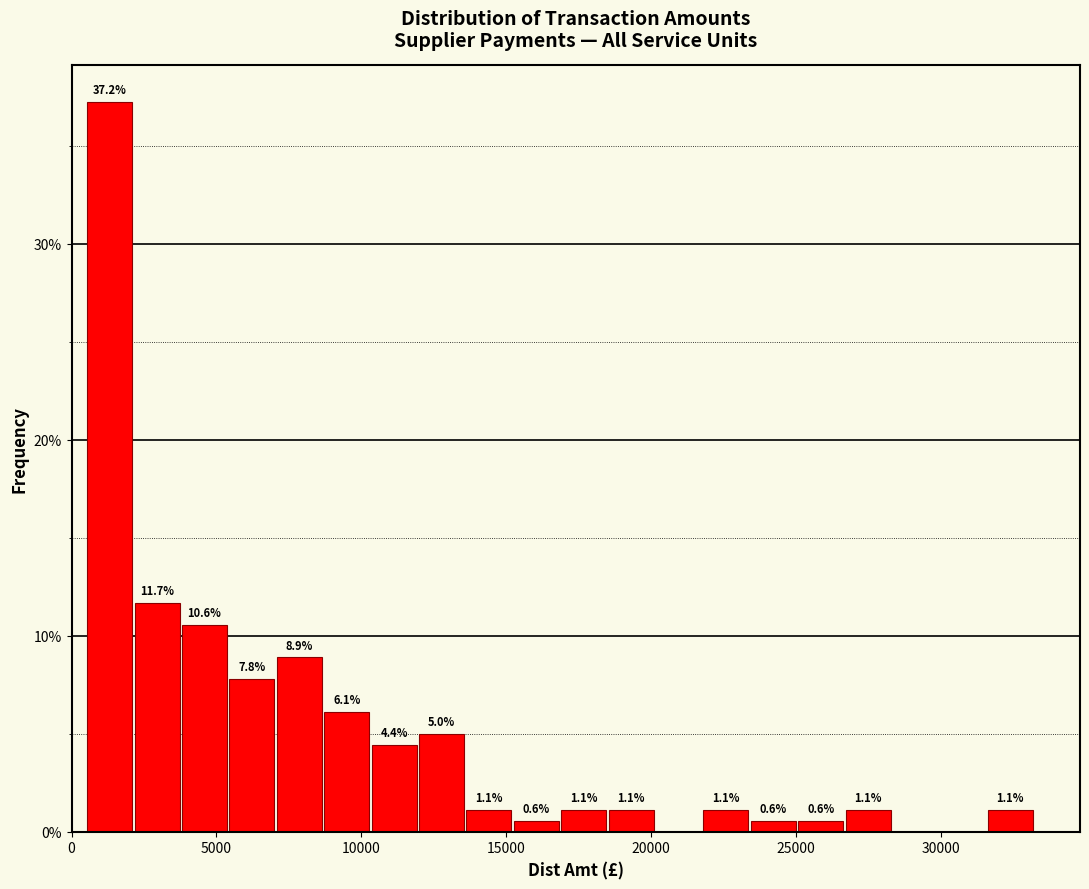

Around what value on the x-axis is the tallest bar? Give the approximate position of its centre, as read against the axis.

1500